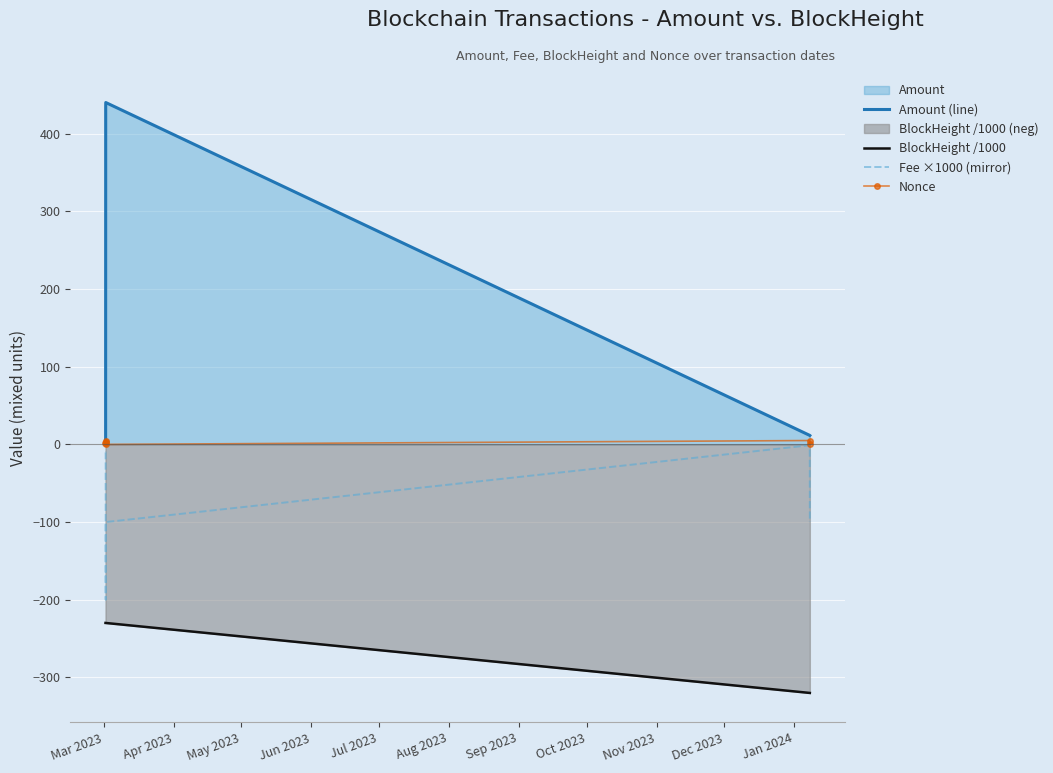

In Fee ×1000 (mirror), how many points are lower than both neighbors (excluding endpoints)?

1